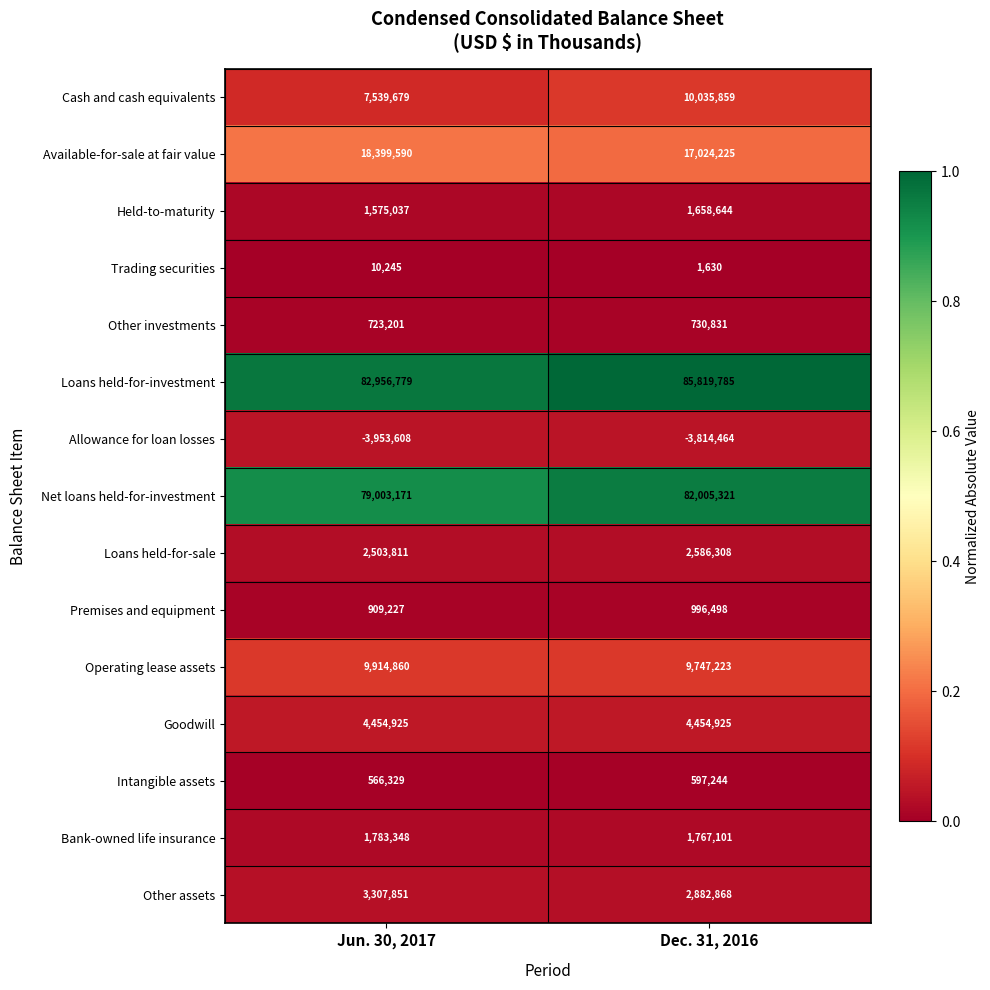

Reading left to right, list all the values displayed in this chart.

Cash and cash equivalents: Jun. 30, 2017=7539679	Dec. 31, 2016=10035859
Available-for-sale at fair value: Jun. 30, 2017=18399590	Dec. 31, 2016=17024225
Held-to-maturity: Jun. 30, 2017=1575037	Dec. 31, 2016=1658644
Trading securities: Jun. 30, 2017=10245	Dec. 31, 2016=1630
Other investments: Jun. 30, 2017=723201	Dec. 31, 2016=730831
Loans held-for-investment: Jun. 30, 2017=82956779	Dec. 31, 2016=85819785
Allowance for loan losses: Jun. 30, 2017=-3953608	Dec. 31, 2016=-3814464
Net loans held-for-investment: Jun. 30, 2017=79003171	Dec. 31, 2016=82005321
Loans held-for-sale: Jun. 30, 2017=2503811	Dec. 31, 2016=2586308
Premises and equipment: Jun. 30, 2017=909227	Dec. 31, 2016=996498
Operating lease assets: Jun. 30, 2017=9914860	Dec. 31, 2016=9747223
Goodwill: Jun. 30, 2017=4454925	Dec. 31, 2016=4454925
Intangible assets: Jun. 30, 2017=566329	Dec. 31, 2016=597244
Bank-owned life insurance: Jun. 30, 2017=1783348	Dec. 31, 2016=1767101
Other assets: Jun. 30, 2017=3307851	Dec. 31, 2016=2882868